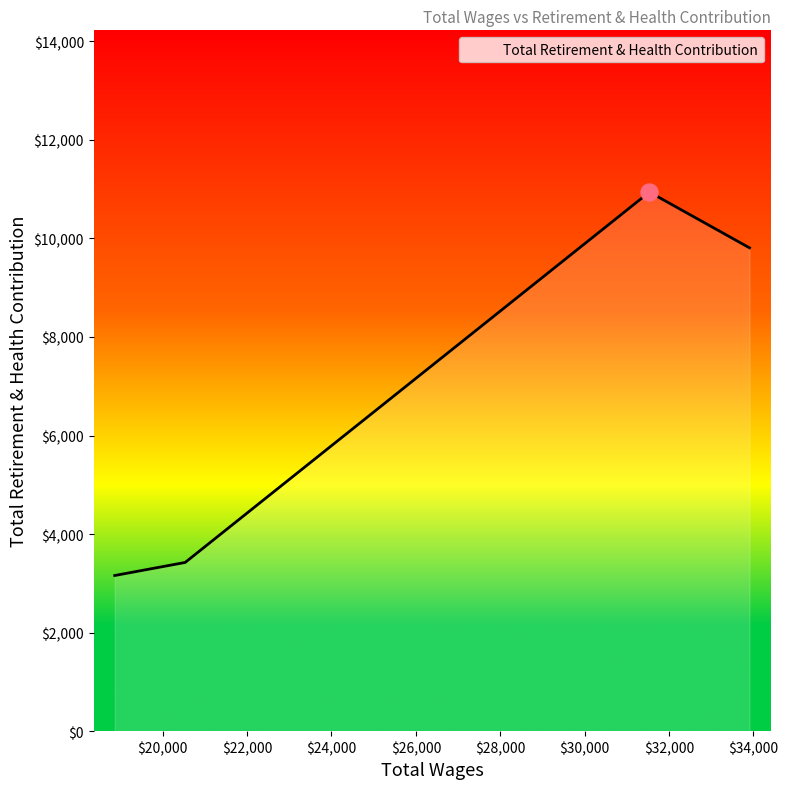

What is the maximum value shown in the chart?

10940